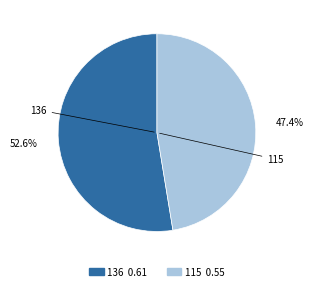

Which category has the biggest portion of the pie?

136